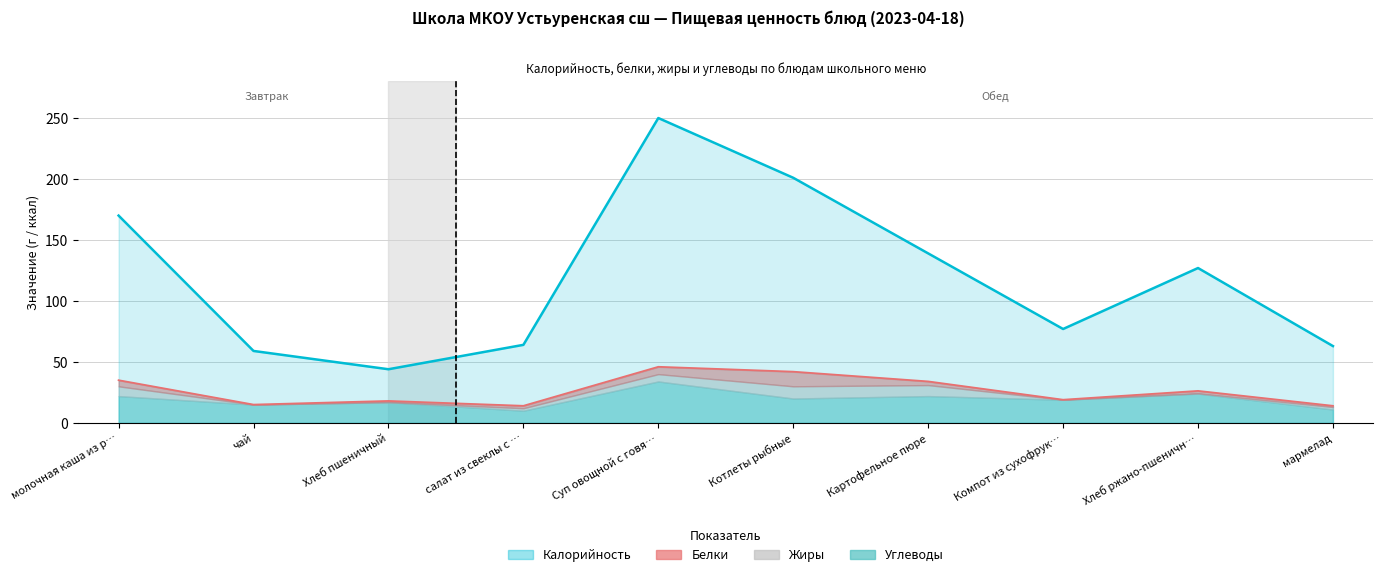

True or false: Белки and Углеводы intersect in this chart.

False